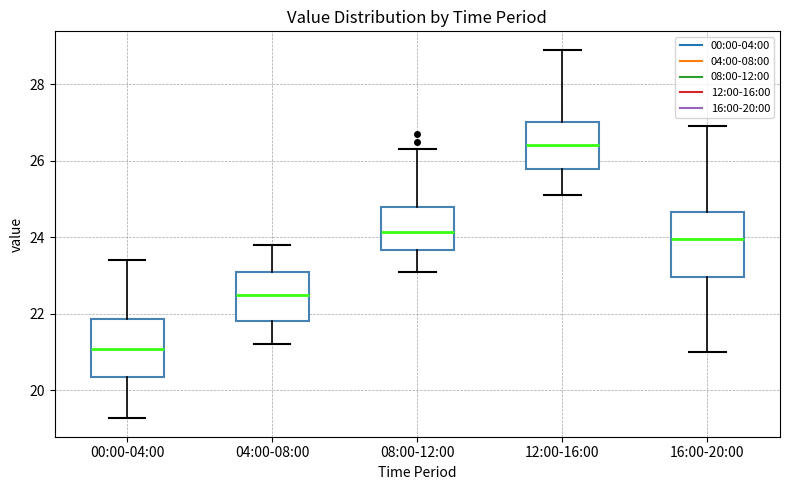

Reading left to right, transcribe this box plot: for each box, give where its median line is, the range the box spans, and where its two whiskers end, as read against the y-axis. The values are not printed on the chart, so give them approximately, as read against the axis.

00:00-04:00: median 21.0, box 20.4 to 21.8, whiskers 19.2 to 23.4
04:00-08:00: median 22.6, box 21.8 to 23.2, whiskers 21.2 to 23.8
08:00-12:00: median 24.2, box 23.6 to 24.8, whiskers 23.2 to 26.4
12:00-16:00: median 26.4, box 25.8 to 27.0, whiskers 25.2 to 29.0
16:00-20:00: median 24.0, box 23.0 to 24.6, whiskers 21.0 to 27.0